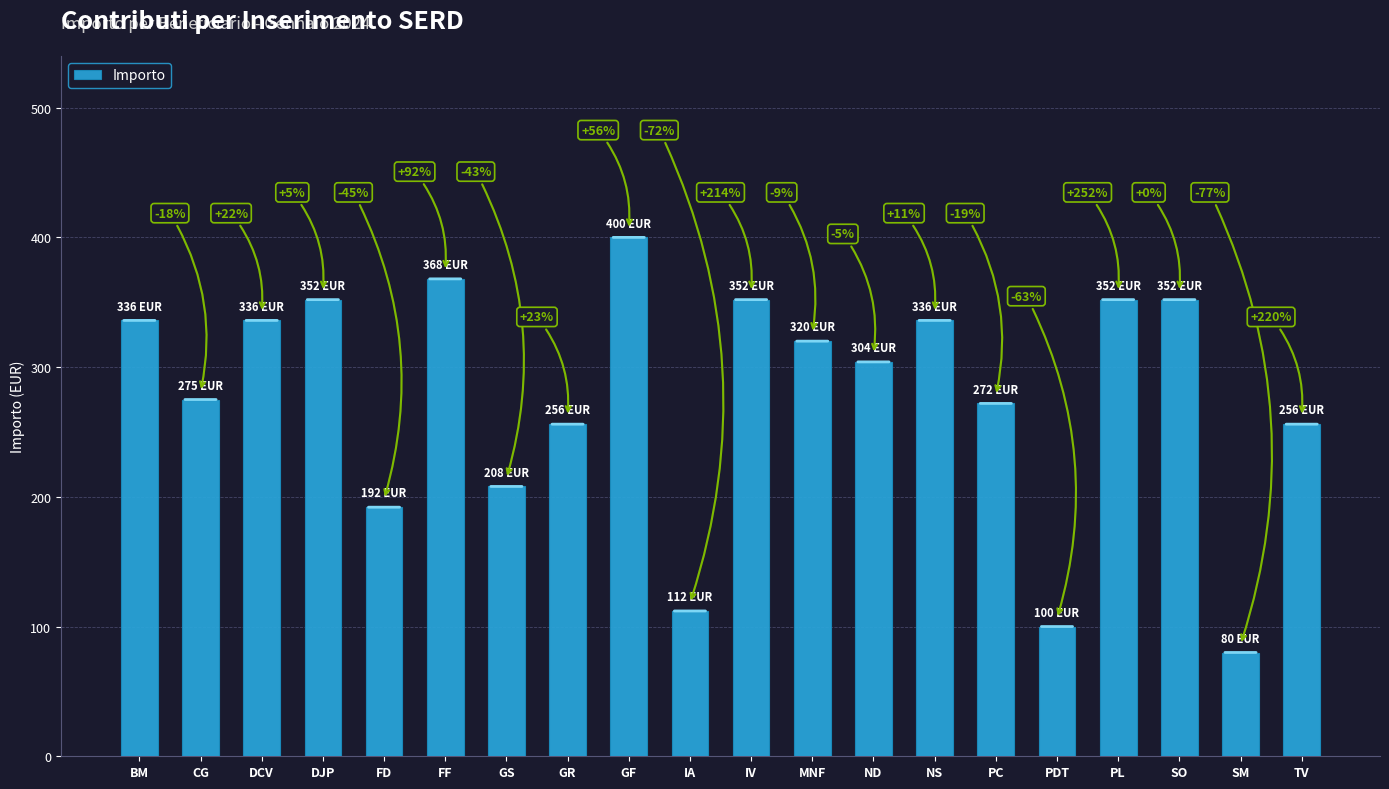

How many bars are there in total?

20